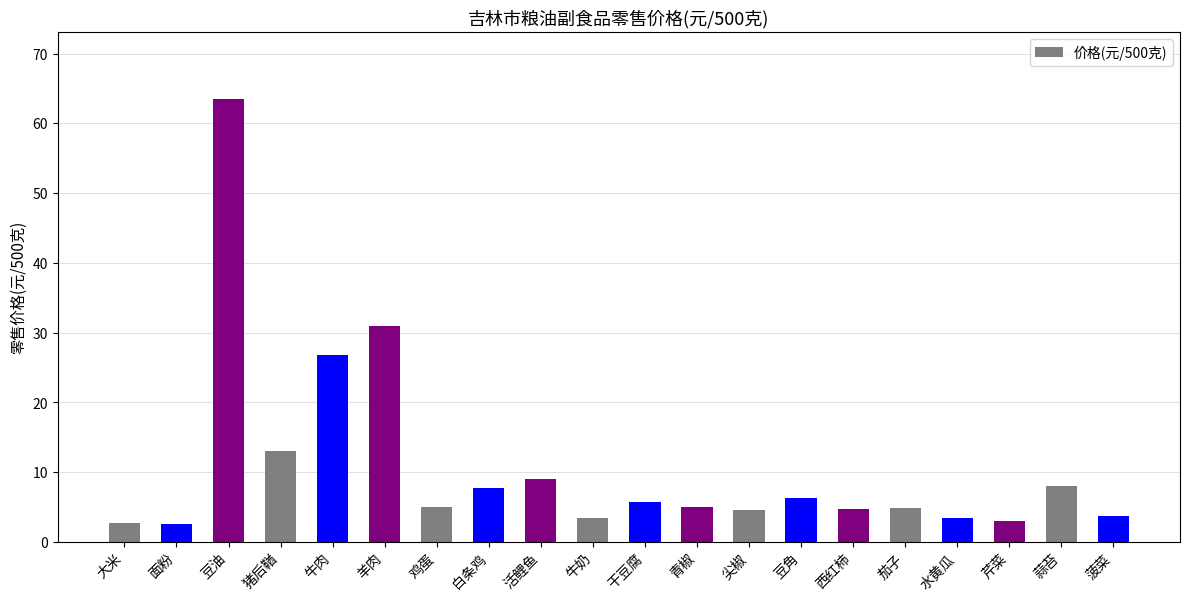

Which category has the highest value across all series?

豆油